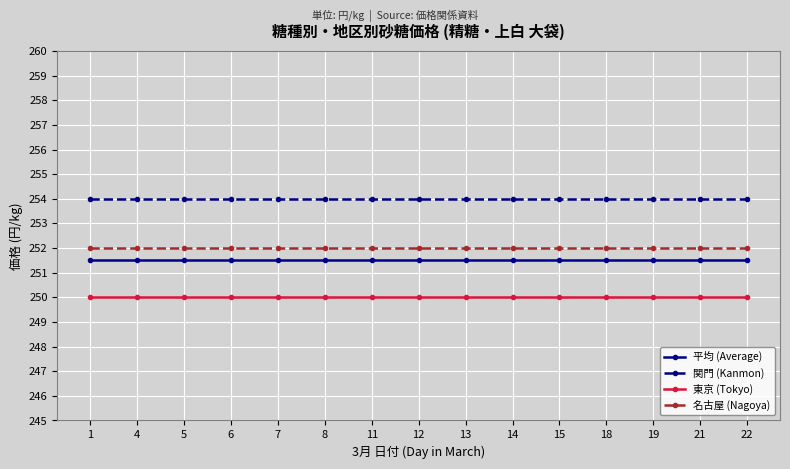

Reading left to right, extract all data points from this chart.

平均 (Average): 251.5	251.5	251.5	251.5	251.5	251.5	251.5	251.5	251.5	251.5	251.5	251.5	251.5	251.5	251.5
関門 (Kanmon): 254.0	254.0	254.0	254.0	254.0	254.0	254.0	254.0	254.0	254.0	254.0	254.0	254.0	254.0	254.0
東京 (Tokyo): 250.0	250.0	250.0	250.0	250.0	250.0	250.0	250.0	250.0	250.0	250.0	250.0	250.0	250.0	250.0
名古屋 (Nagoya): 252.0	252.0	252.0	252.0	252.0	252.0	252.0	252.0	252.0	252.0	252.0	252.0	252.0	252.0	252.0